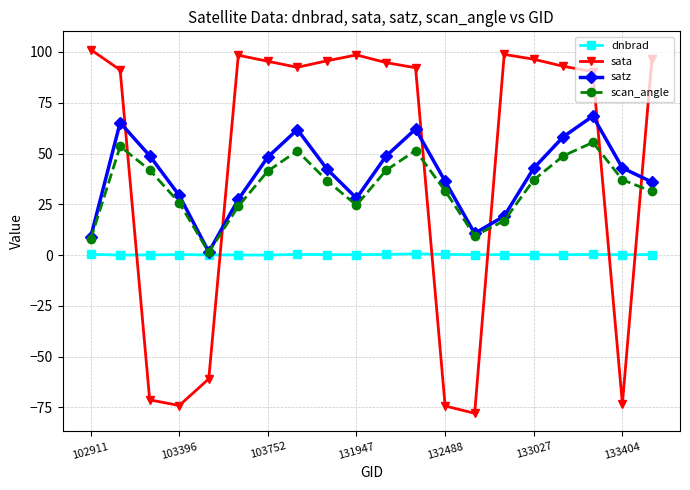

After their last crossing, which series has the higher values: satz or sata?

sata